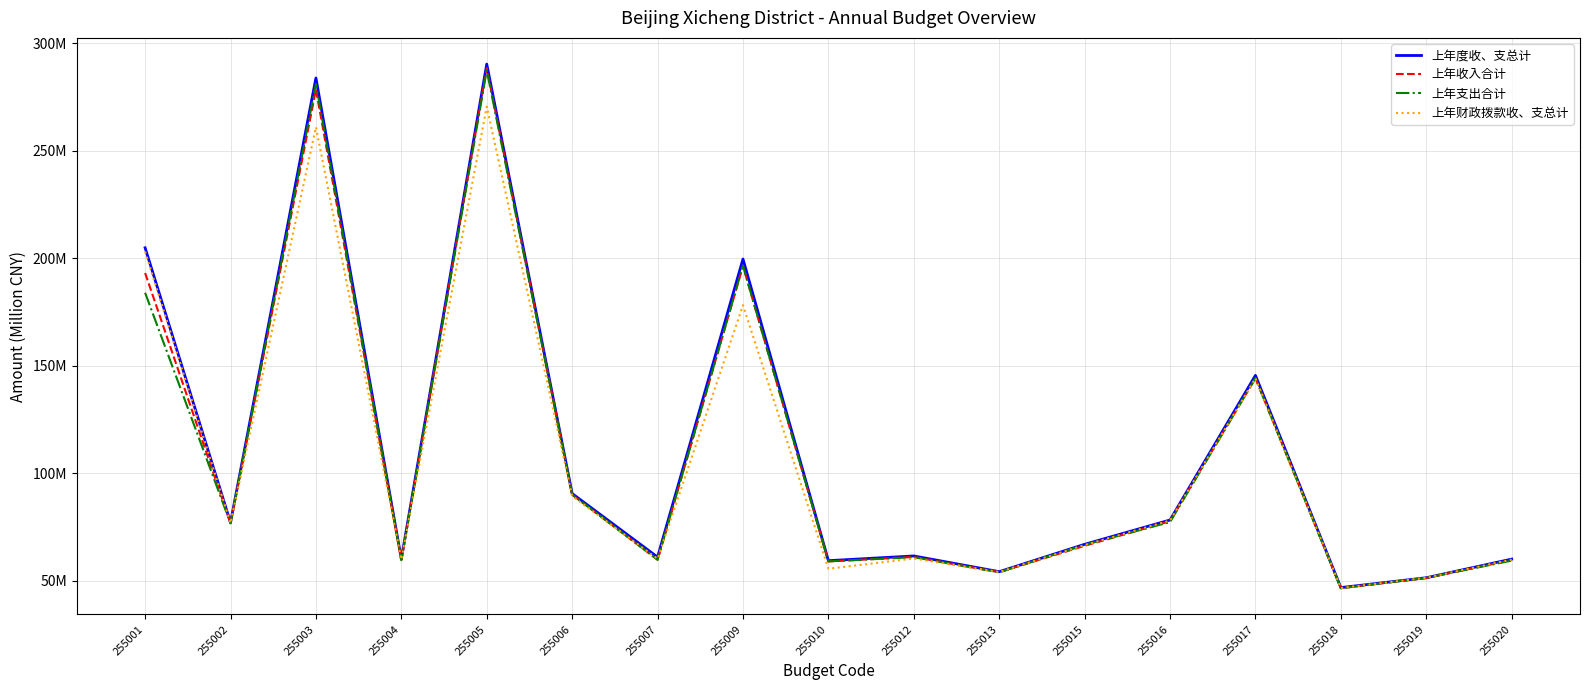

How many intersections are there between 上年支出合计 and 上年收入合计?

10